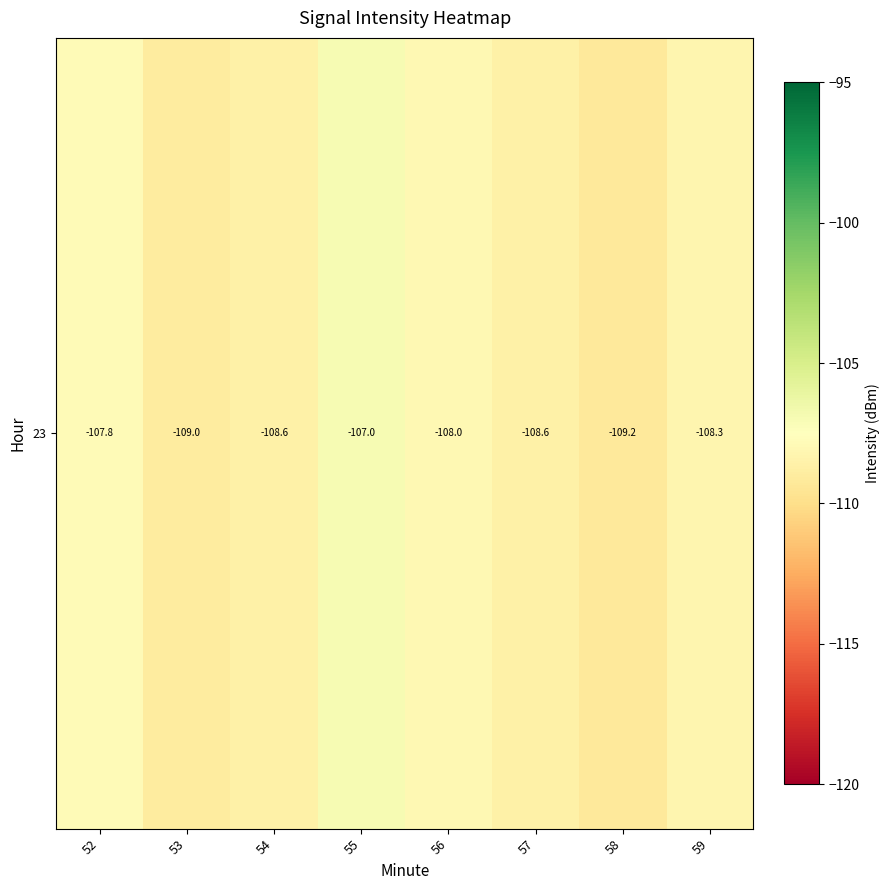

What is the maximum value shown in the chart?

-107.0